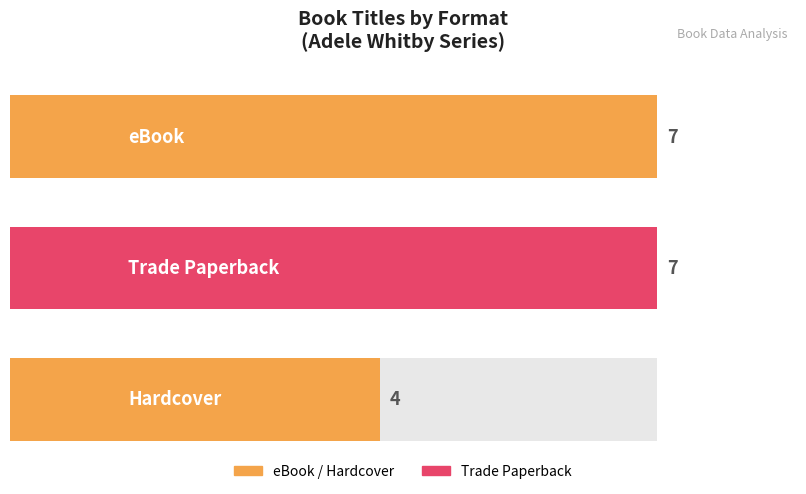

Where is the data nearest to the value 5?

Hardcover